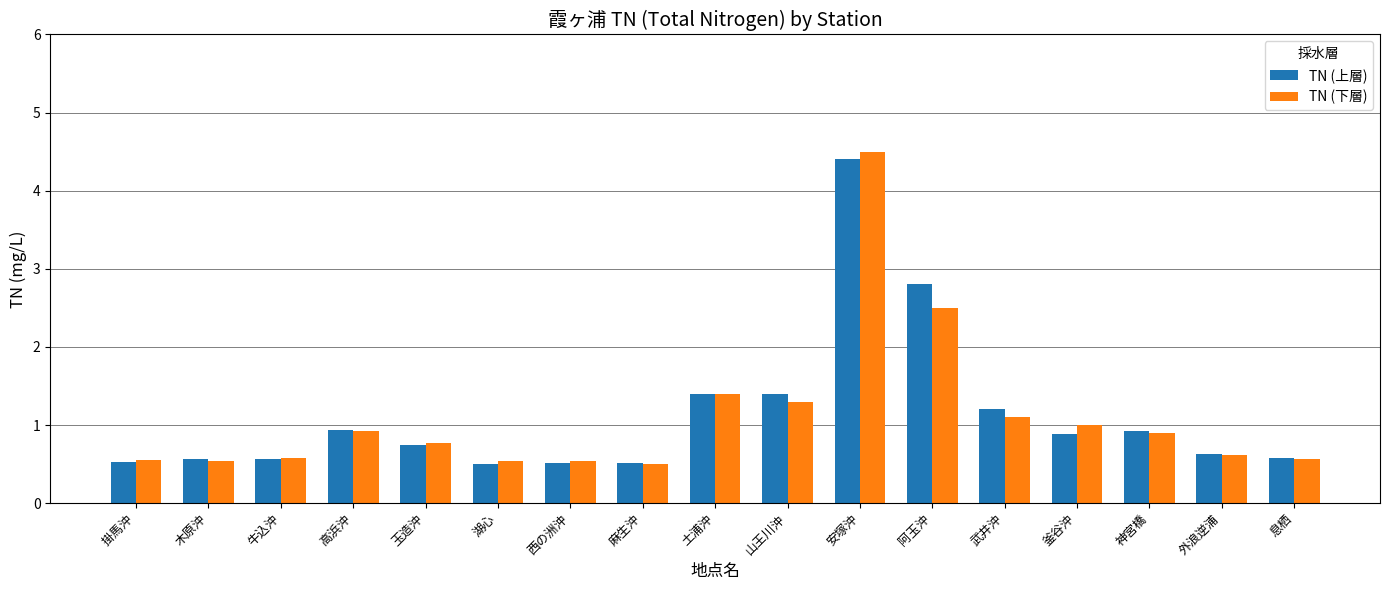

Is the value of TN (下層) at 麻生沖 greater than the value of TN (上層) at 土浦沖?

No